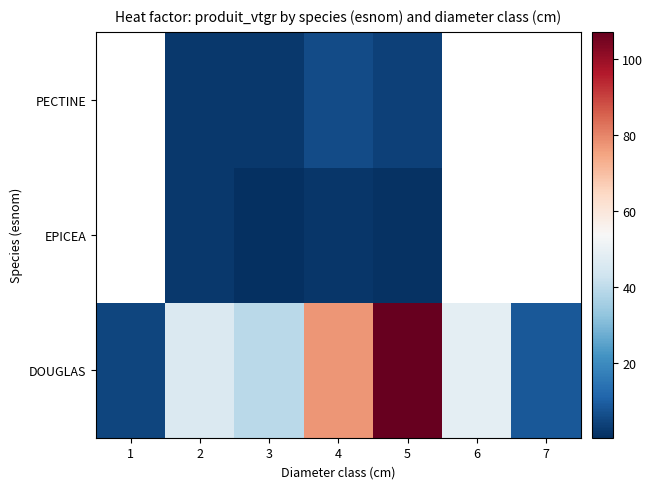

How many data points does each series have?

7